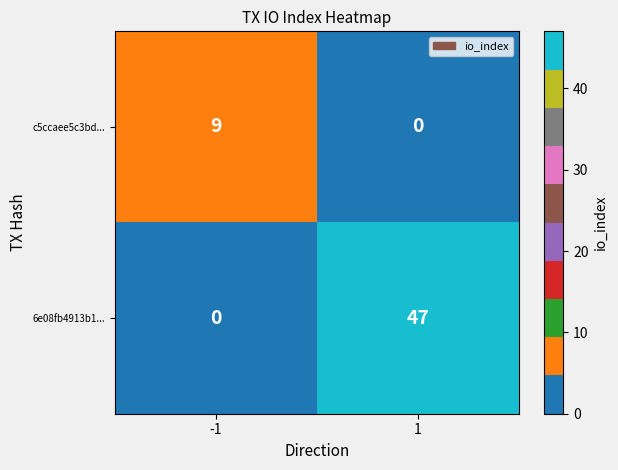

Reading left to right, transcribe all the data shown in this chart.

c5ccaee5c3bd...: 9	0
6e08fb4913b1...: 0	47